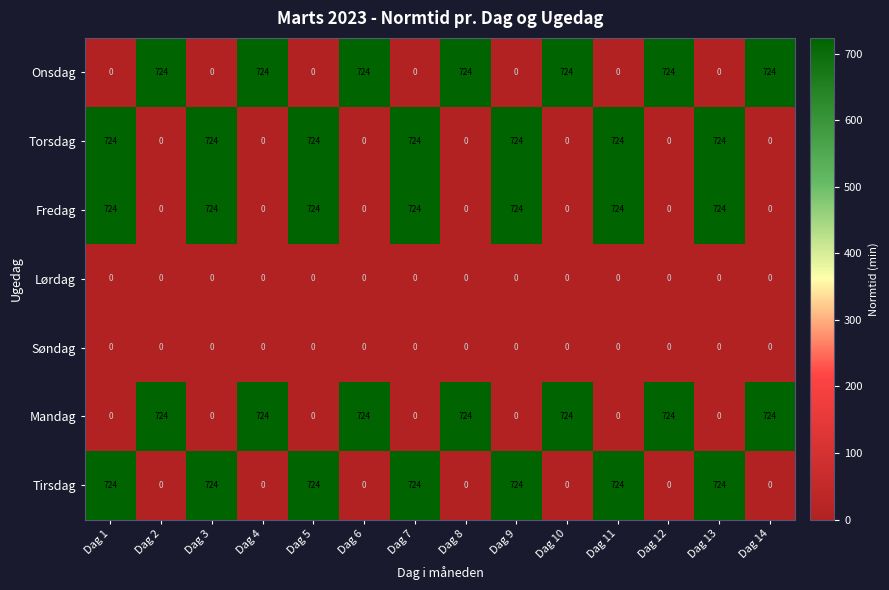

What is the sum of all Fredag values?

5068